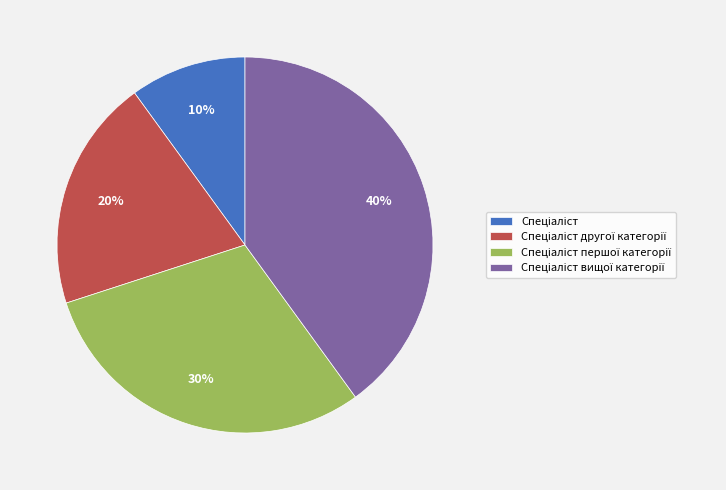

To the nearest percent, what is the average slice percentage?

25%